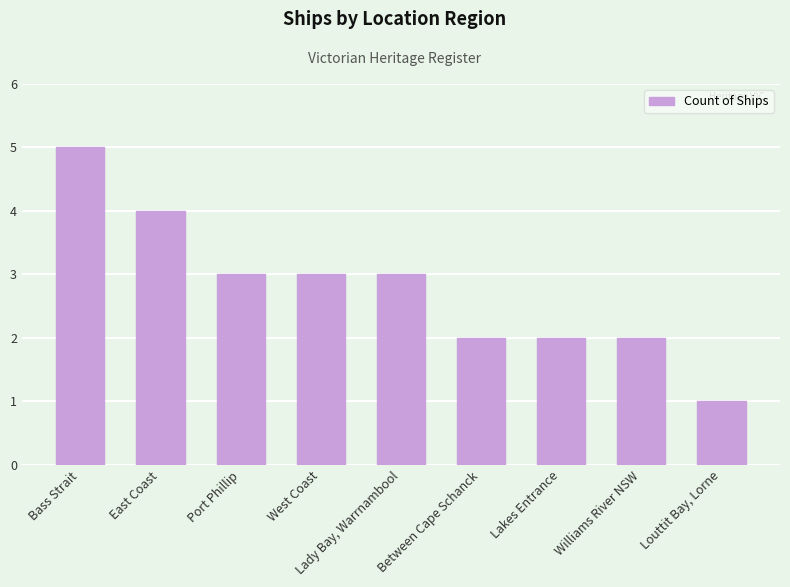

Is it true that the value at East Coast is 4?

True